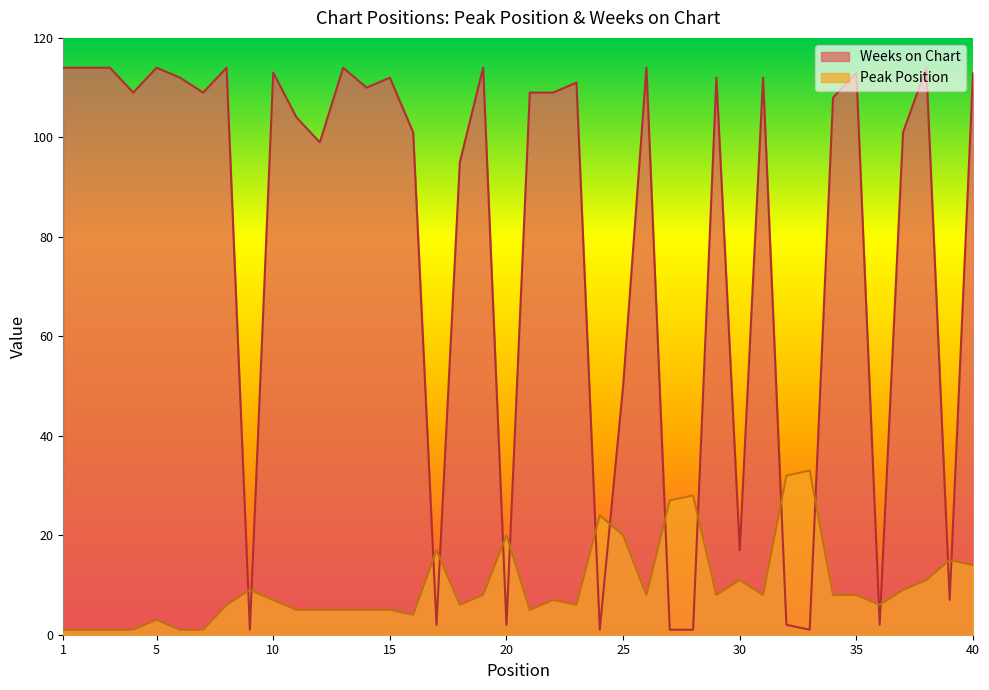

What is the spread (max minus min) of values at 32?

30